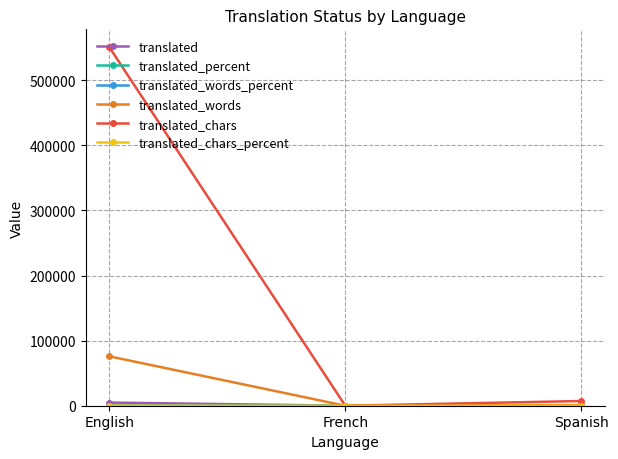

What is the label of the 3rd point from the left?

Spanish